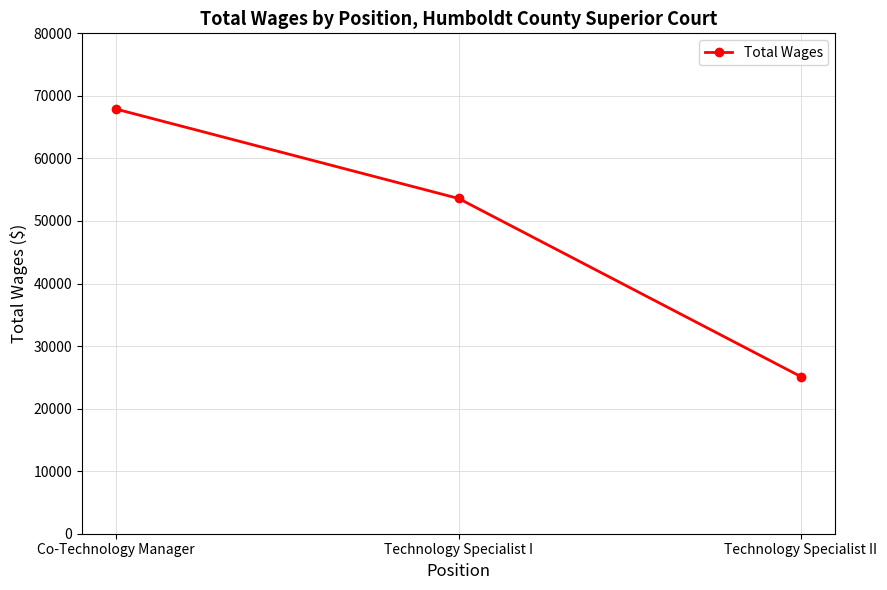

Reading left to right, list all the values displayed in this chart.

Co-Technology Manager=67882	Technology Specialist I=53594	Technology Specialist II=25110